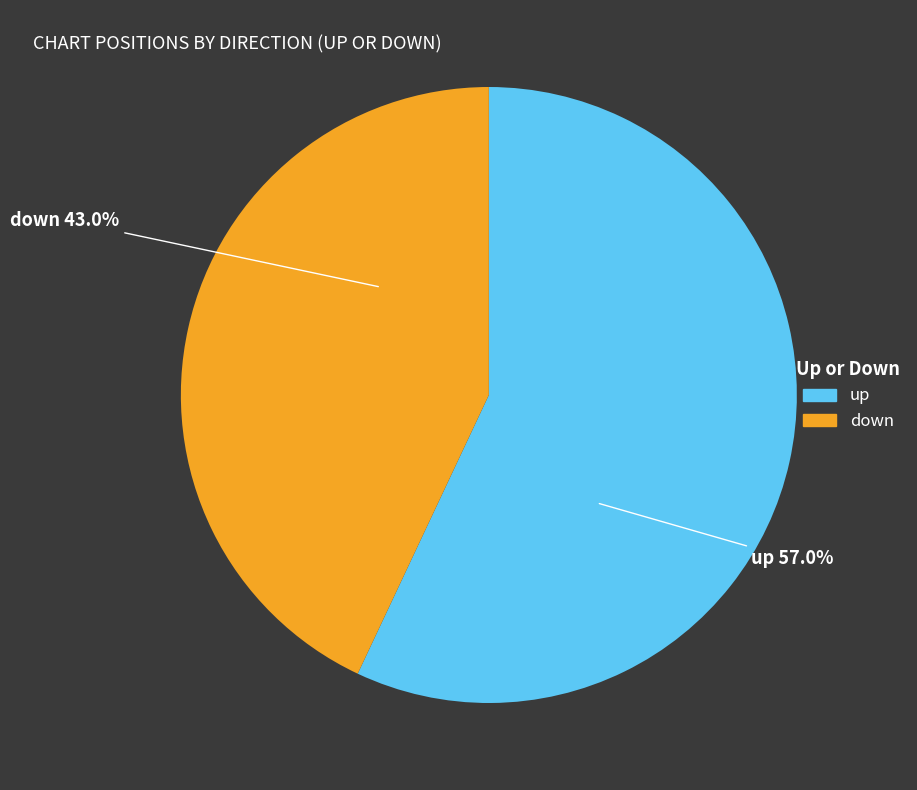

Count the number of slices in the pie.

2